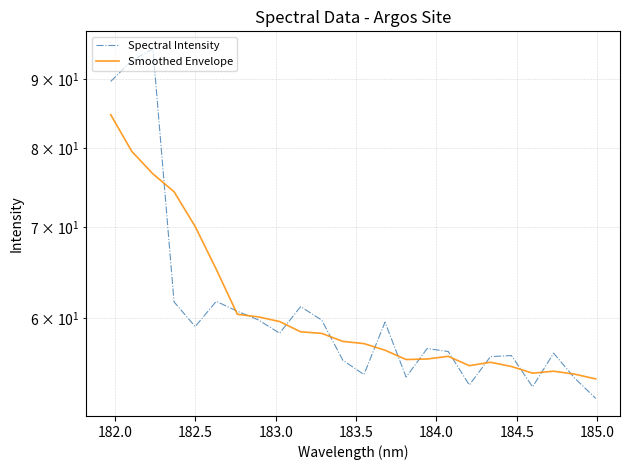

Which series ends up on top after the final intersection of Spectral Intensity and Smoothed Envelope?

Smoothed Envelope